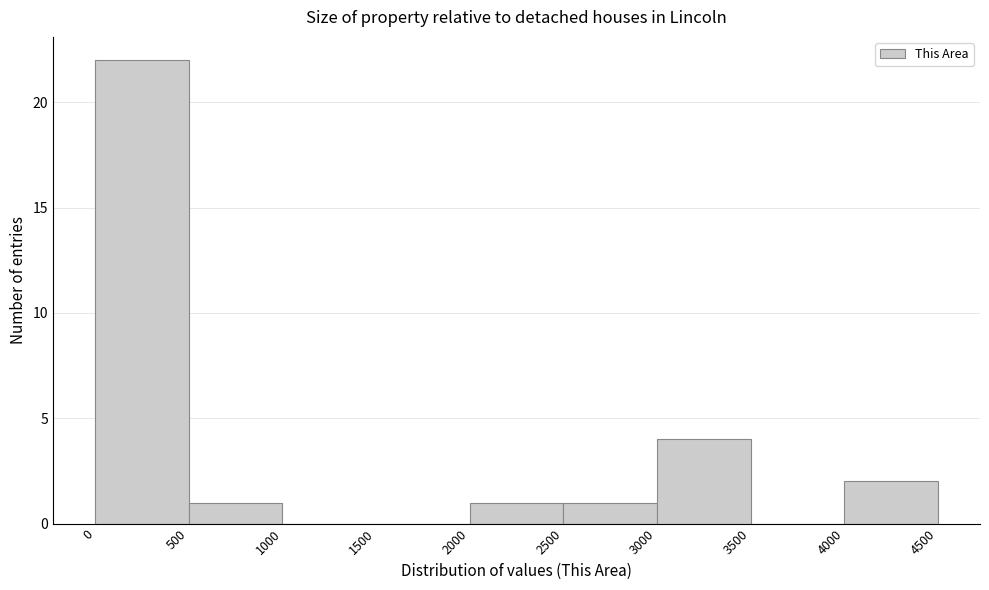

How tall is the bar that spans 4000 to 4500 on the x-axis? The values are not printed on the chart, so give them approximately, as read against the axis.

2